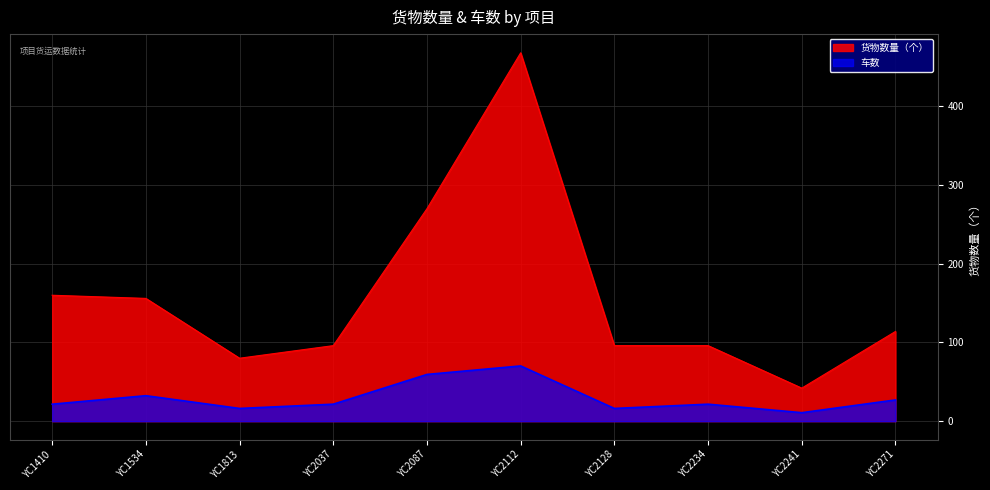

At which category does 车数 reach its first local valley?

YC1813